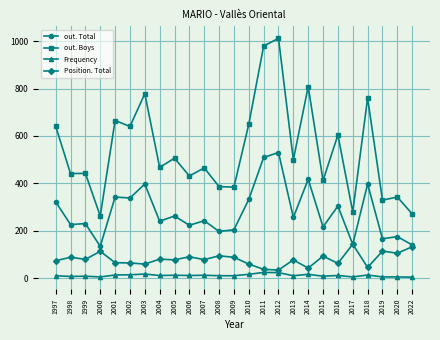

True or false: out. Boys and Position. Total cross at least once.

False